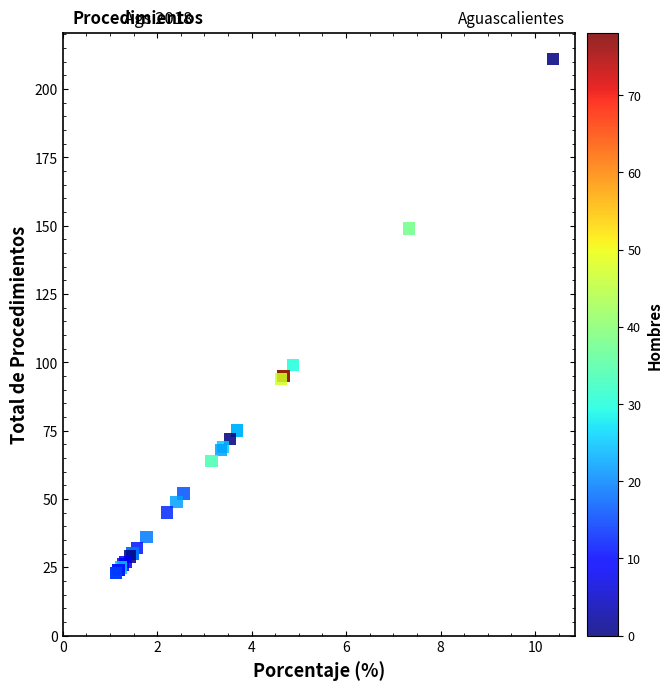

What Y value in the scatter plot is closest to 117?

99